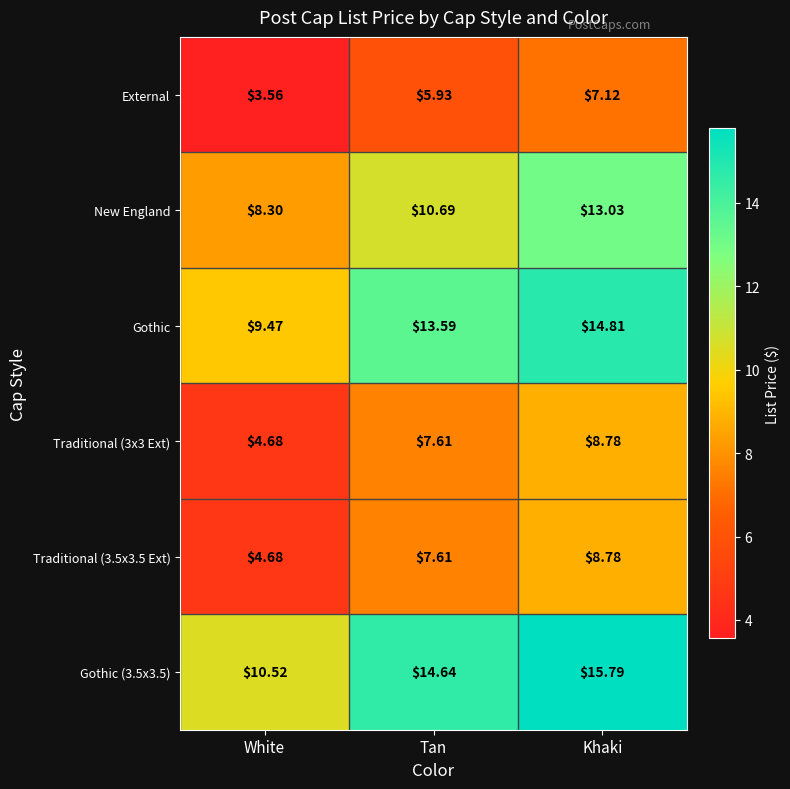

Is the value of Traditional (3.5x3.5 Ext) at Khaki greater than the value of New England at Khaki?

No